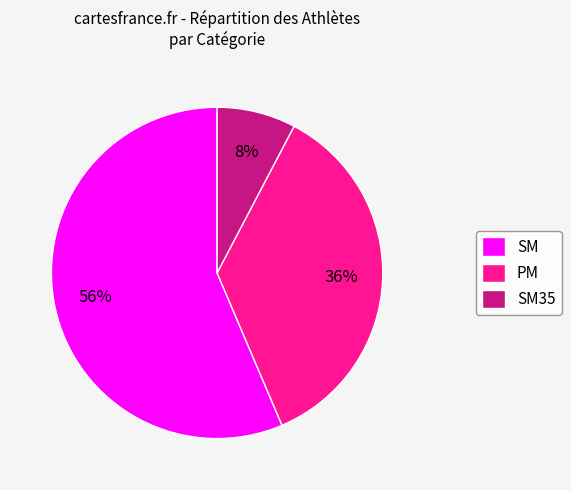

Is there a majority slice in this chart?

Yes